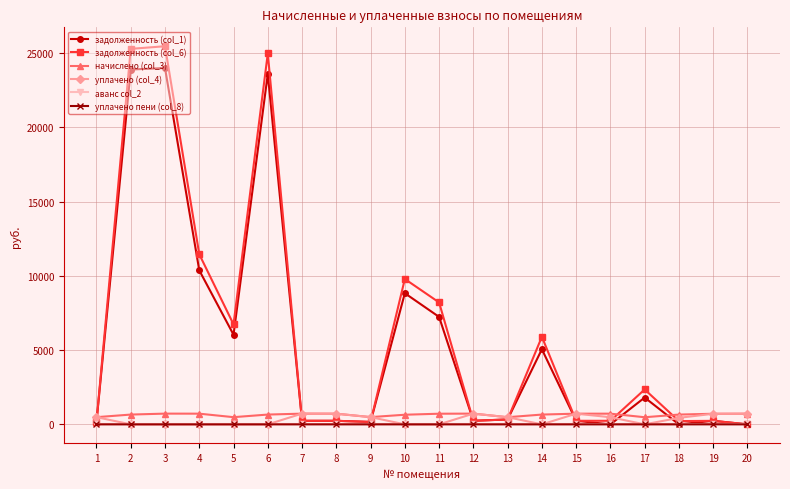

What is the sum of the задолженность (col_6) values at 4 and 1?

11616.9